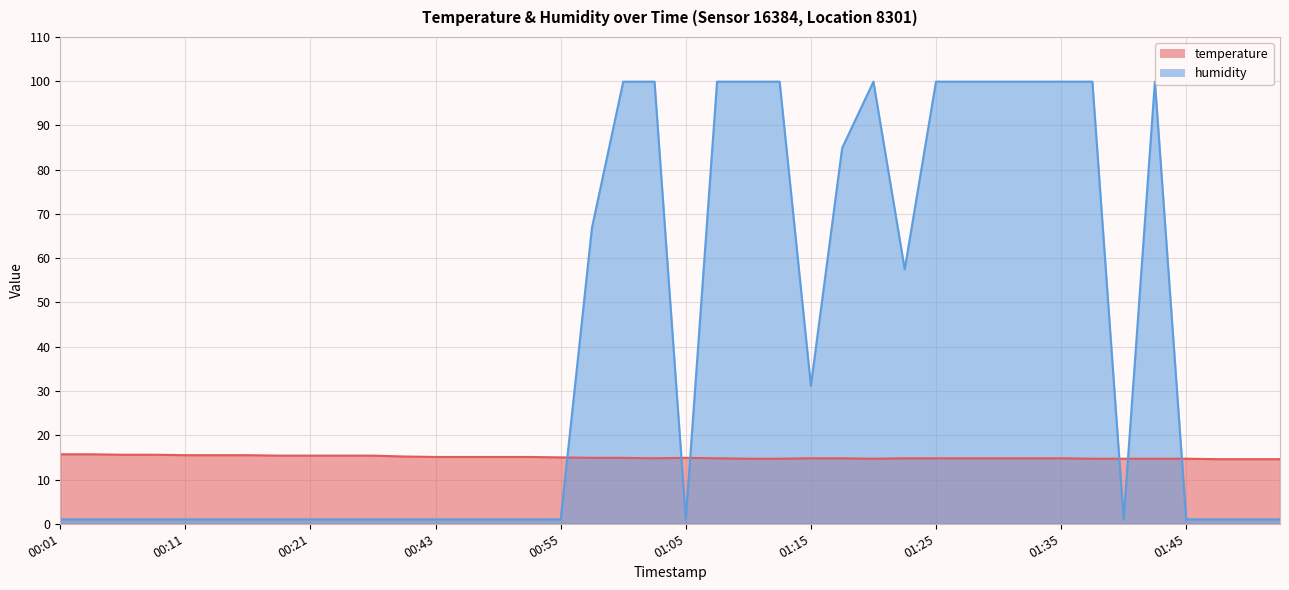

What is the maximum value for humidity?

99.9